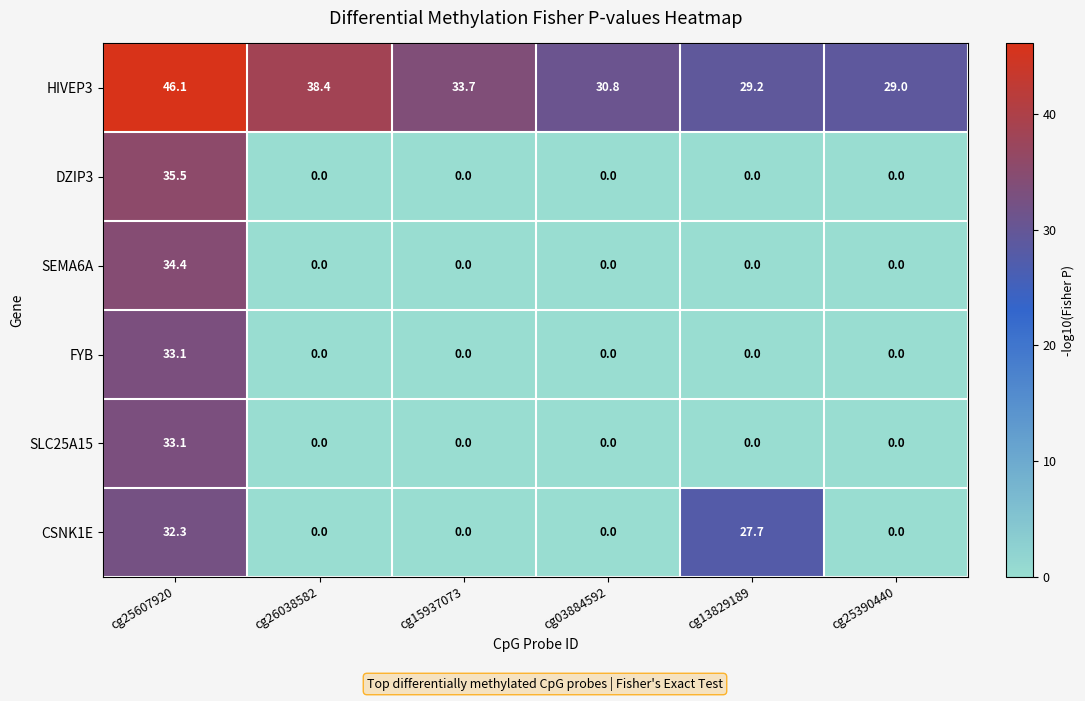

Where is CSNK1E nearest to the value 16?

cg13829189